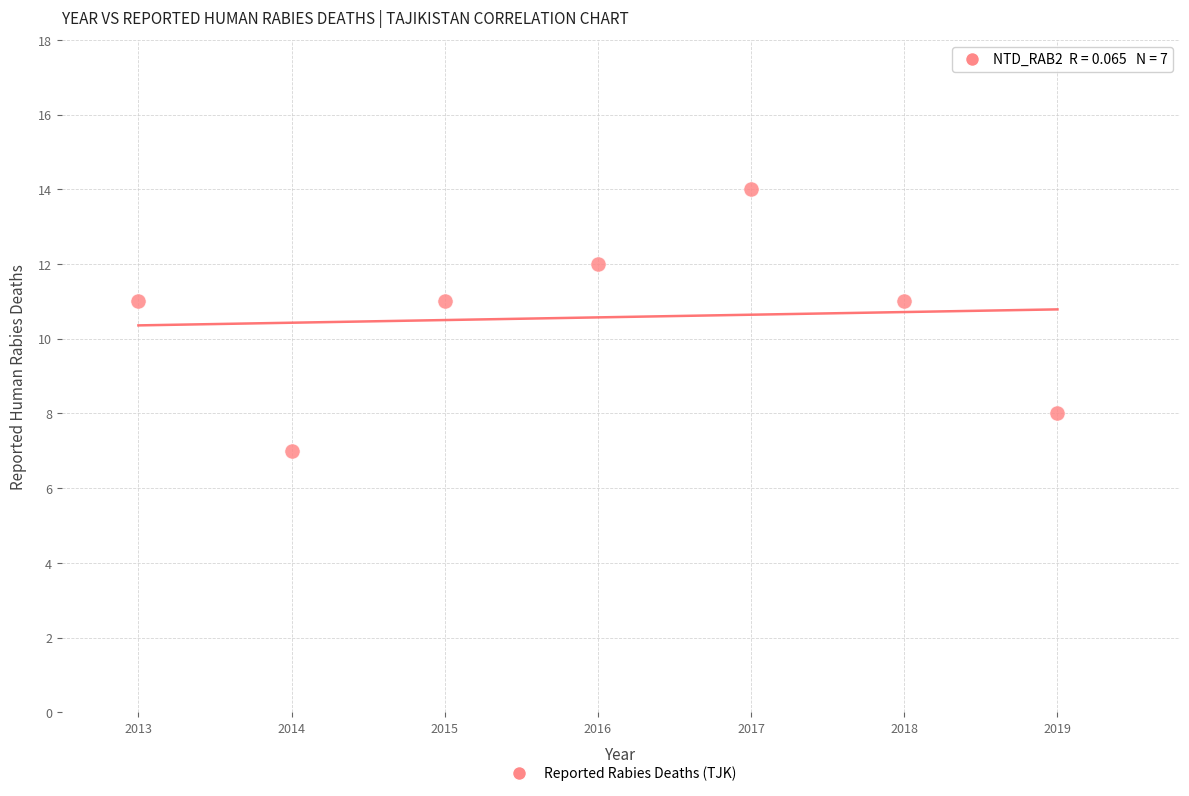

What is the average X value?

2016